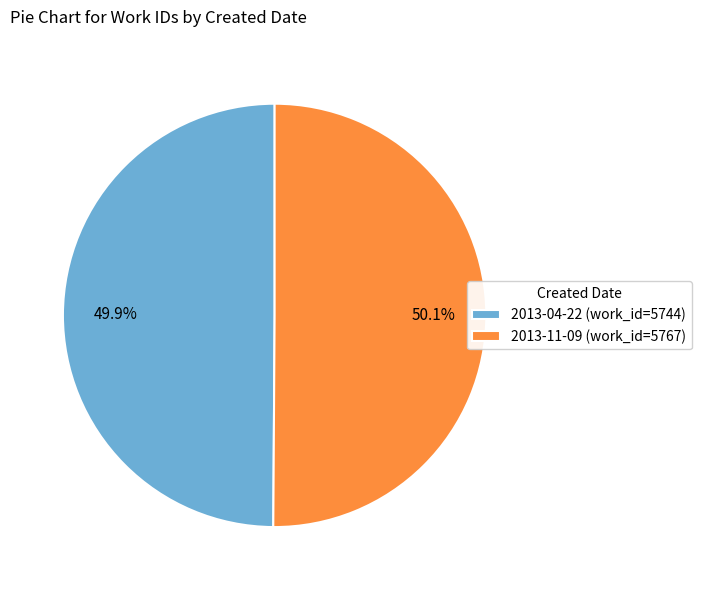

Does any single category account for the majority?

Yes